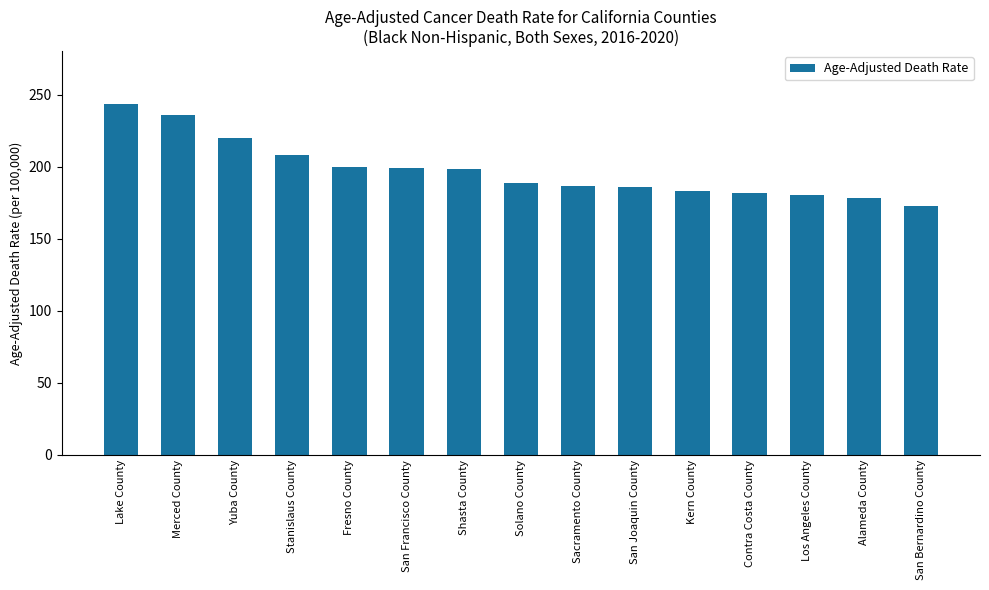

What is the label of the 6th bar from the right?

San Joaquin County